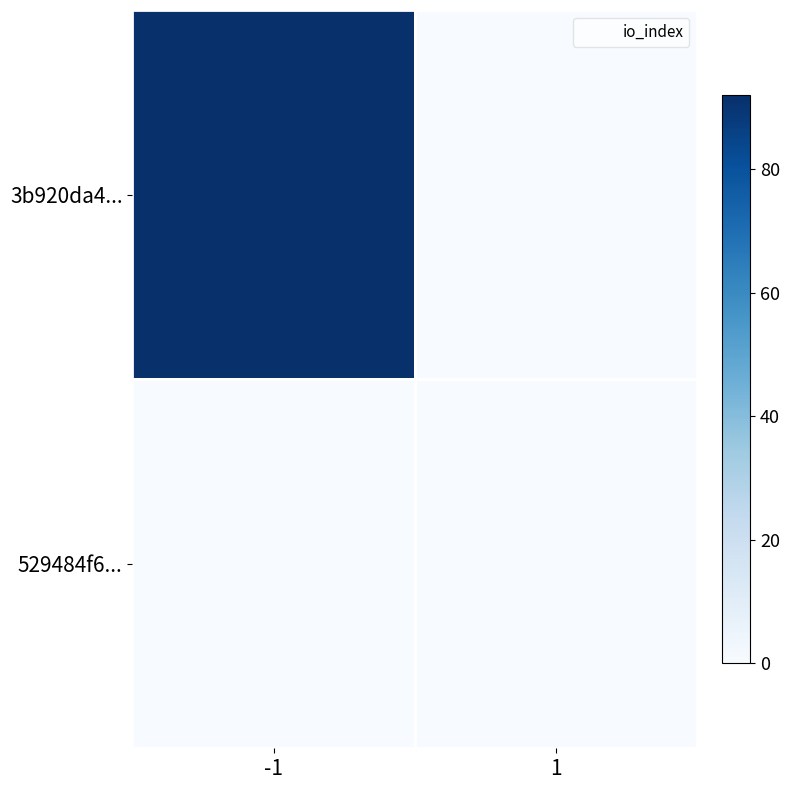

Reading right to left, extract all data points from this chart.

3b920da4...: 1=0	-1=92
529484f6...: 1=0	-1=0